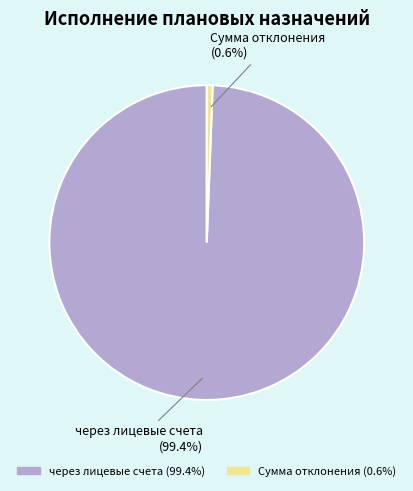

Does any single category account for the majority?

Yes